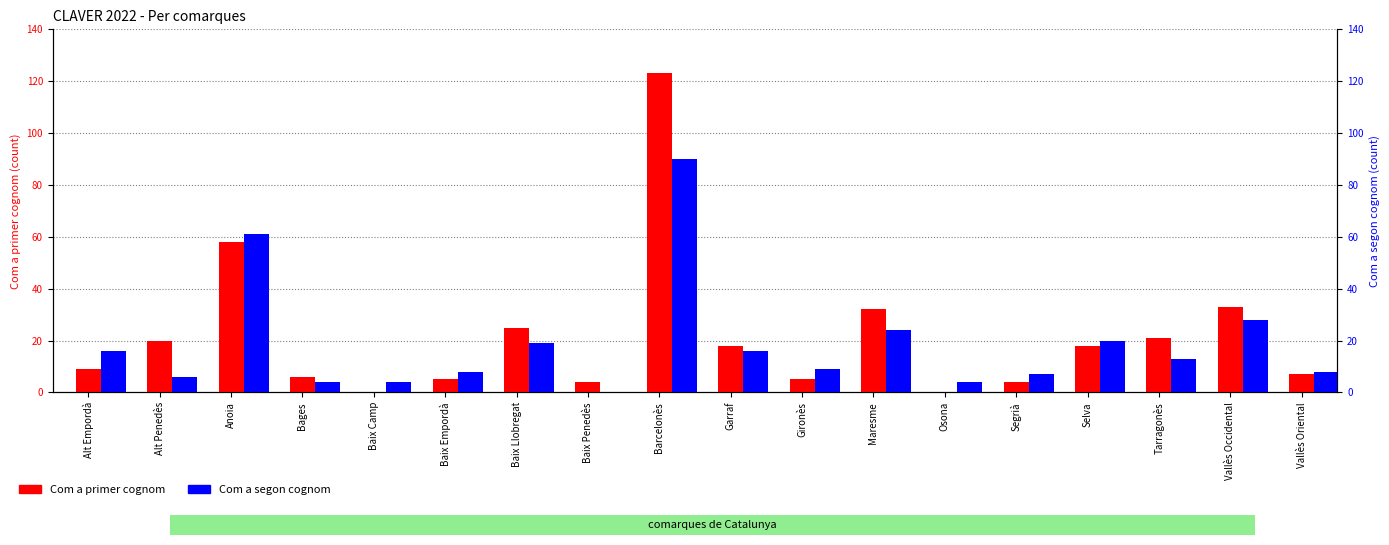

Which series has the widest spread of values?

Com a primer cognom